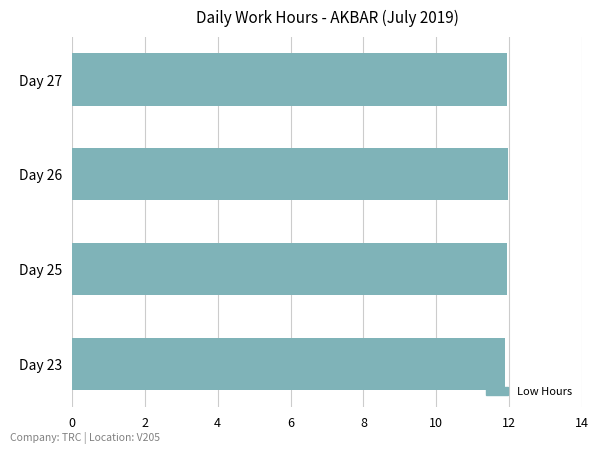

What is the ratio of the value at Day 26 to the value at Day 27?

1.0